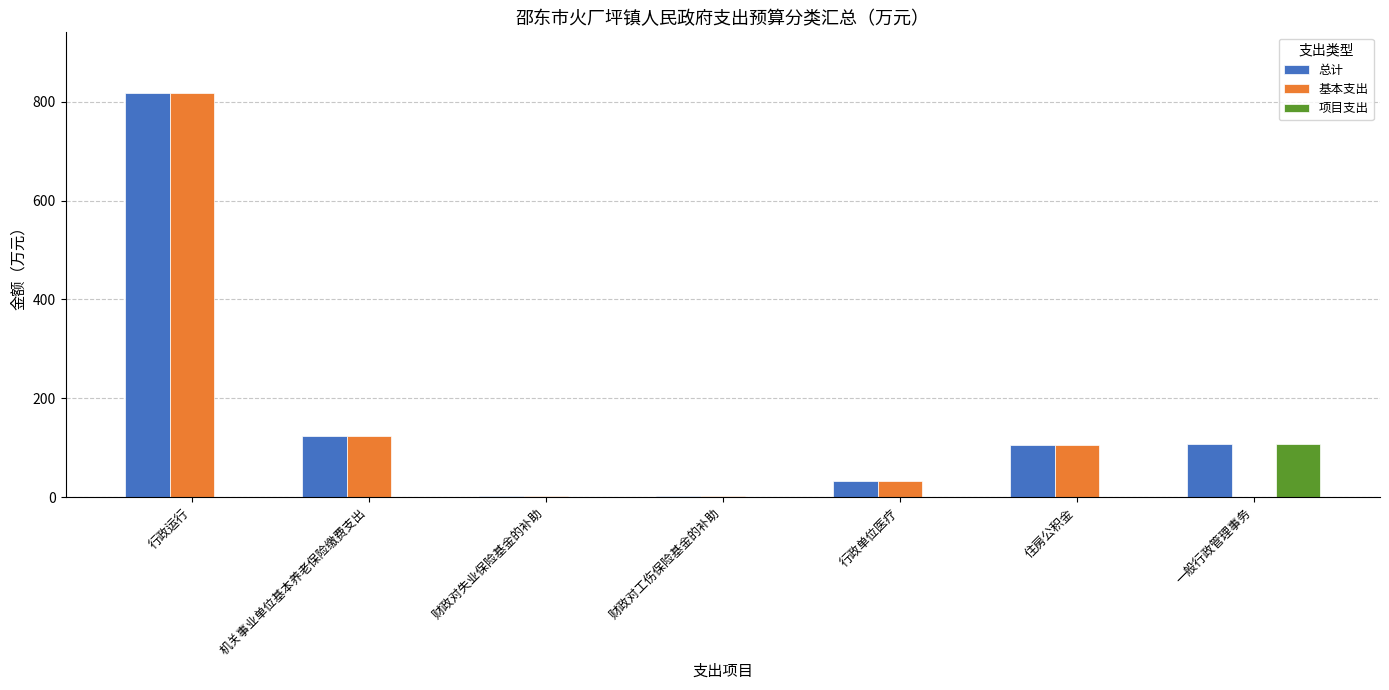

At which label is 基本支出 closest to 408?

机关事业单位基本养老保险缴费支出